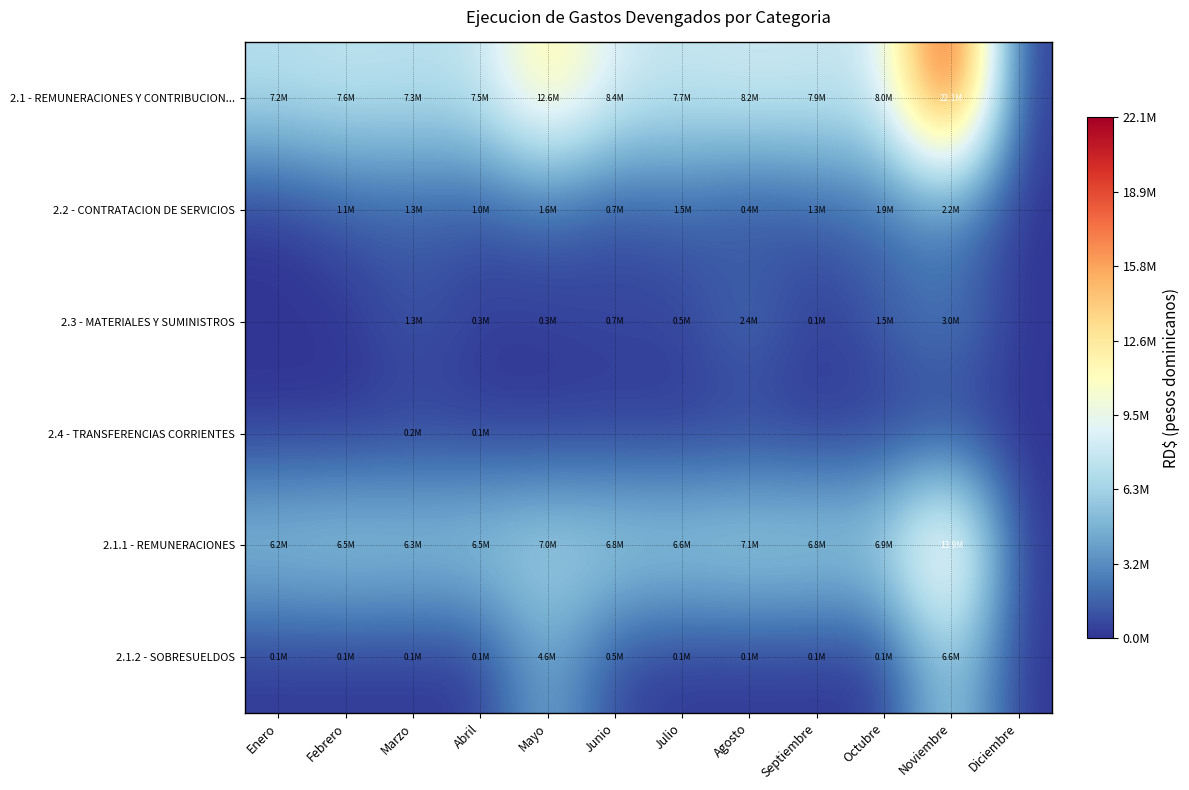

Which series has the largest total across all categories?

2.1 - REMUNERACIONES Y CONTRIBUCION...